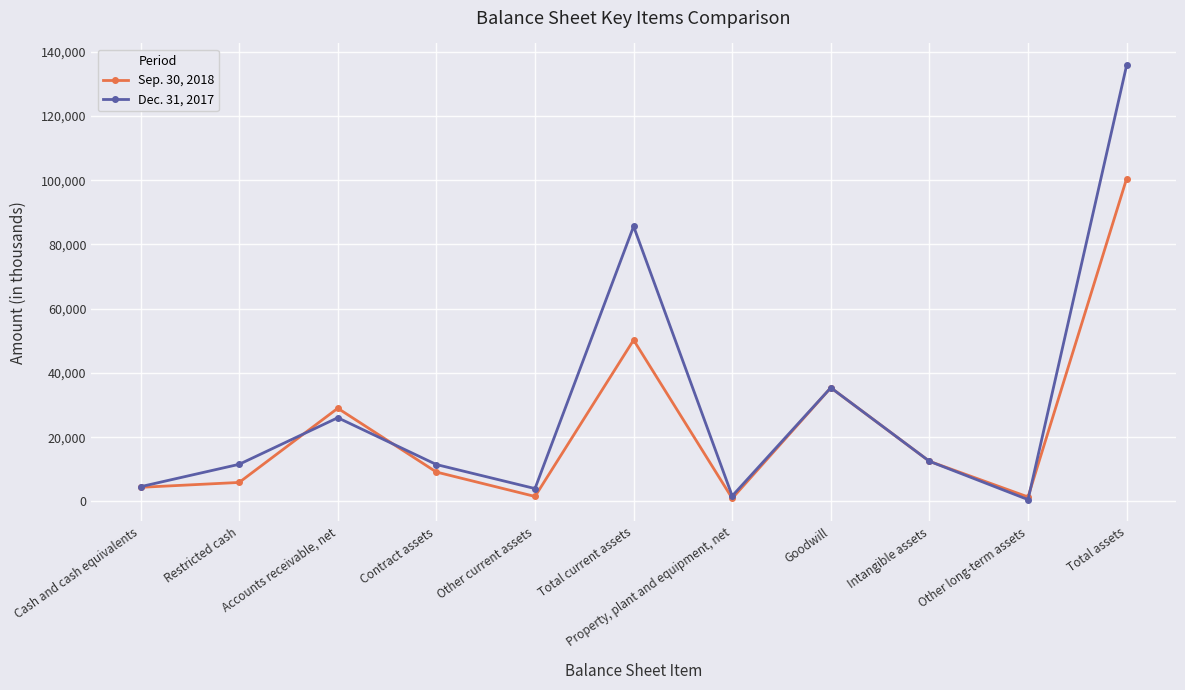

At how many categories does at least one series exceed 73375?

2